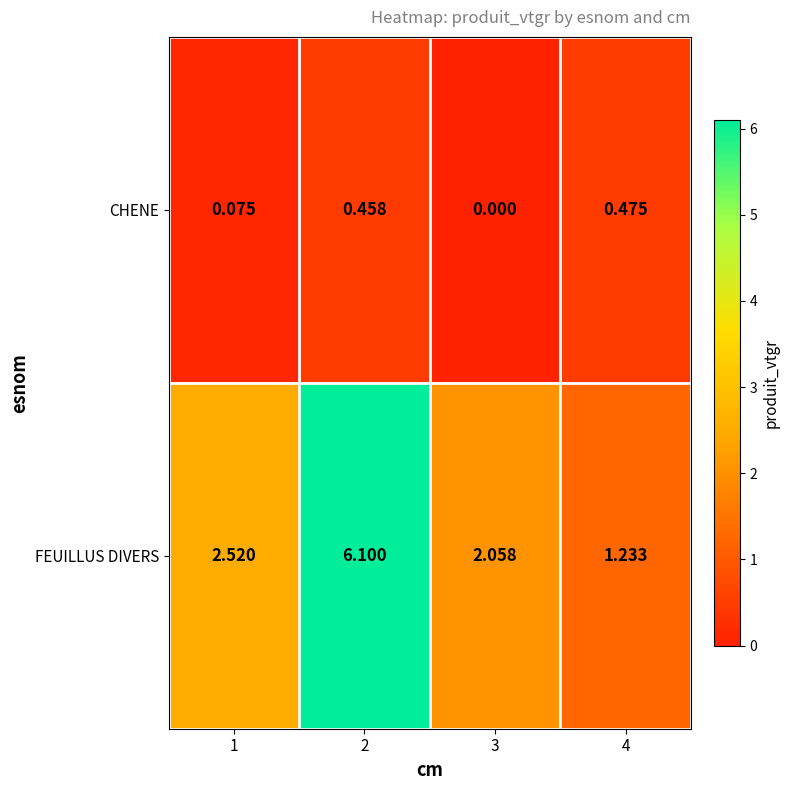

How many values in the CHENE series exceed 0?

3